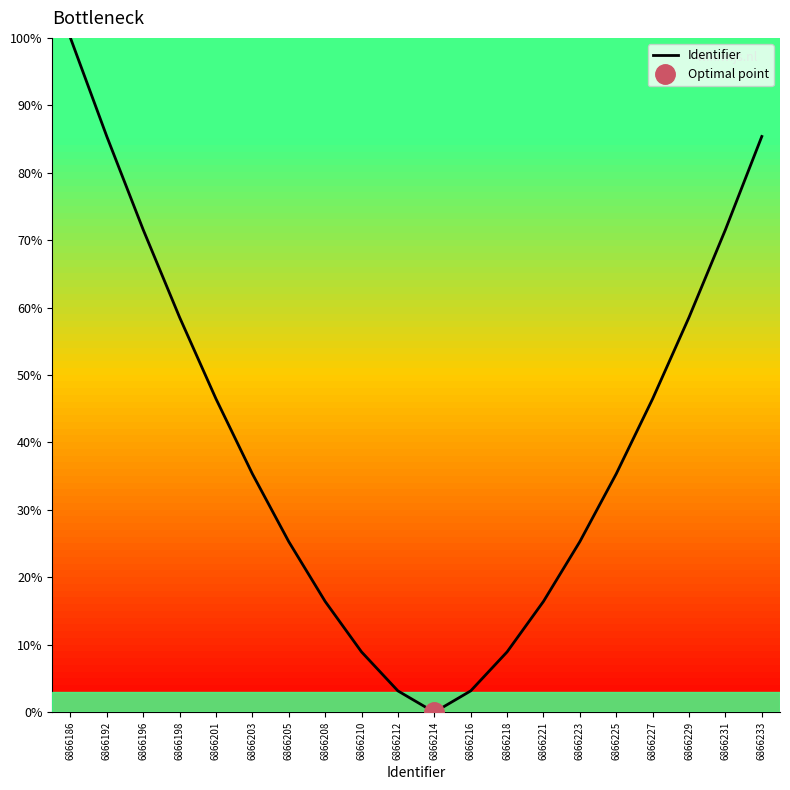

At which category does the chart reach its minimum across all series?

6866214